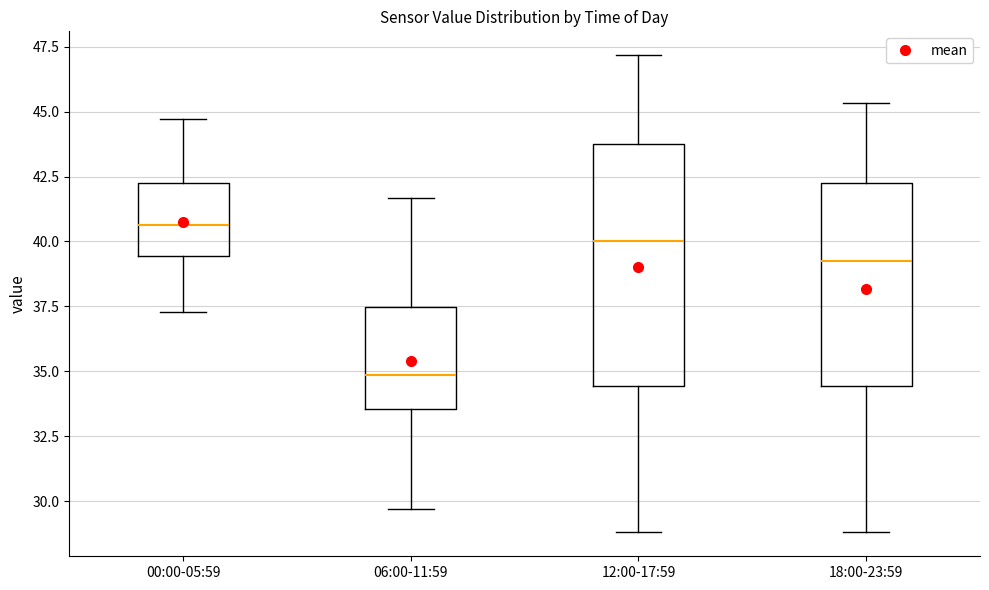

Reading left to right, transcribe this box plot: for each box, give where its median line is, the range the box spans, and where its two whiskers end, as read against the y-axis. The values are not printed on the chart, so give them approximately, as read against the axis.

00:00-05:59: median 40.5, box 39.5 to 42.0, whiskers 37.5 to 44.5
06:00-11:59: median 35.0, box 33.5 to 37.5, whiskers 29.5 to 41.5
12:00-17:59: median 40.0, box 34.5 to 43.5, whiskers 29.0 to 47.0
18:00-23:59: median 39.0, box 34.5 to 42.0, whiskers 29.0 to 45.5